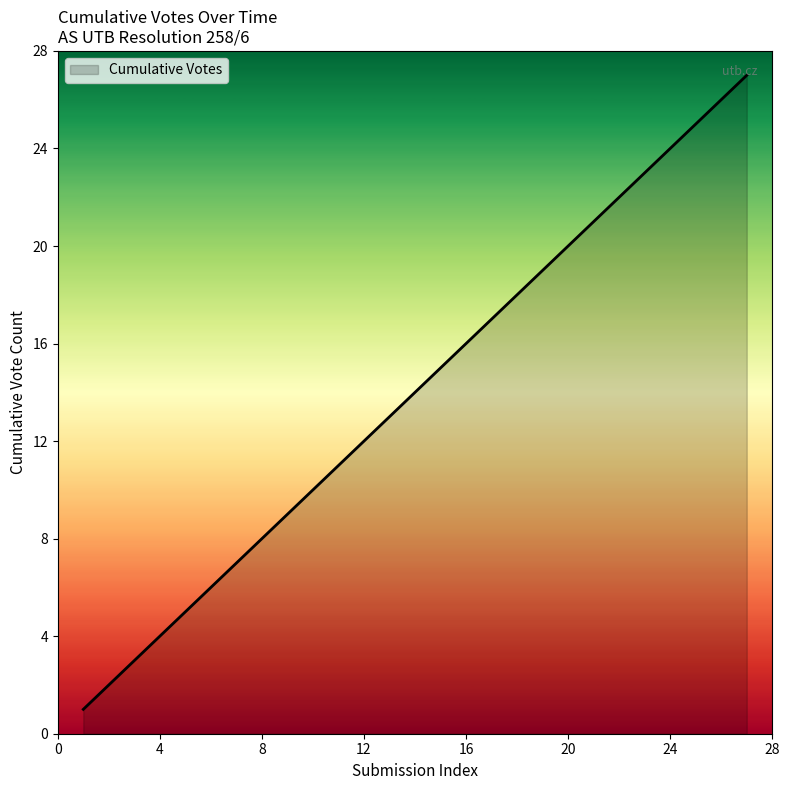

What is the maximum value shown in the chart?

27